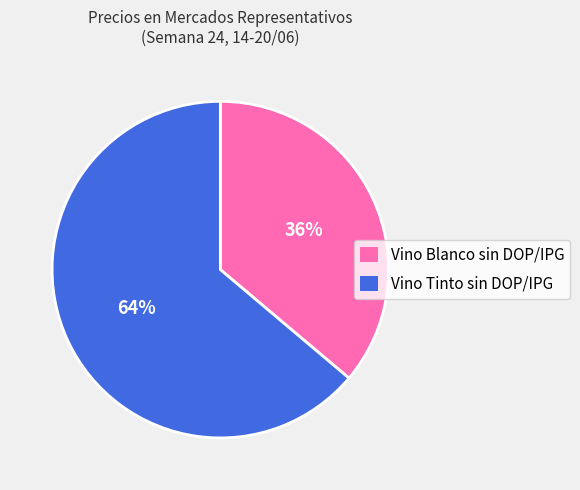

Approximately how many times larger is the value at Vino Tinto sin DOP/IPG compared to Vino Blanco sin DOP/IPG?

1.8